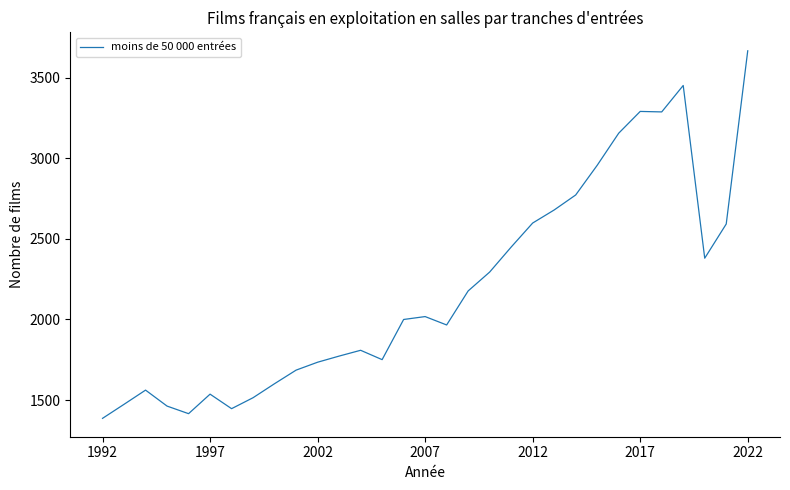

What is the greatest value displayed?

3666